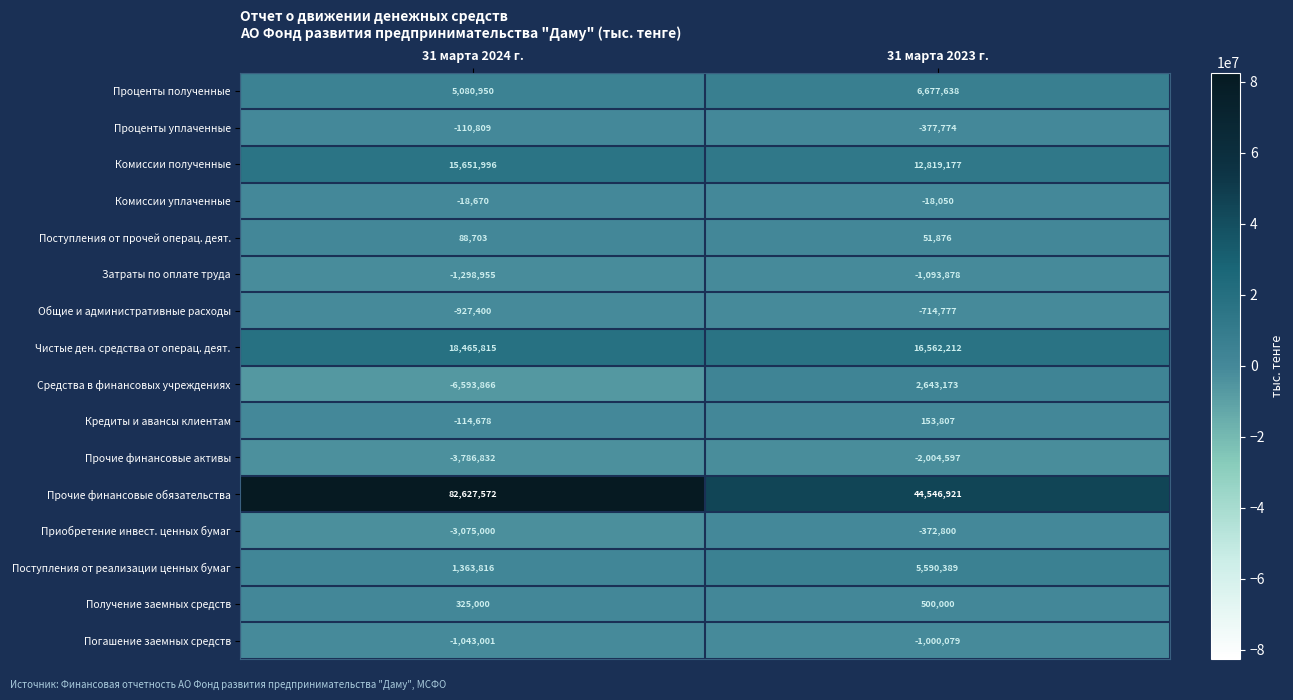

At which category is the sum across all series the highest?

31 марта 2024 г.